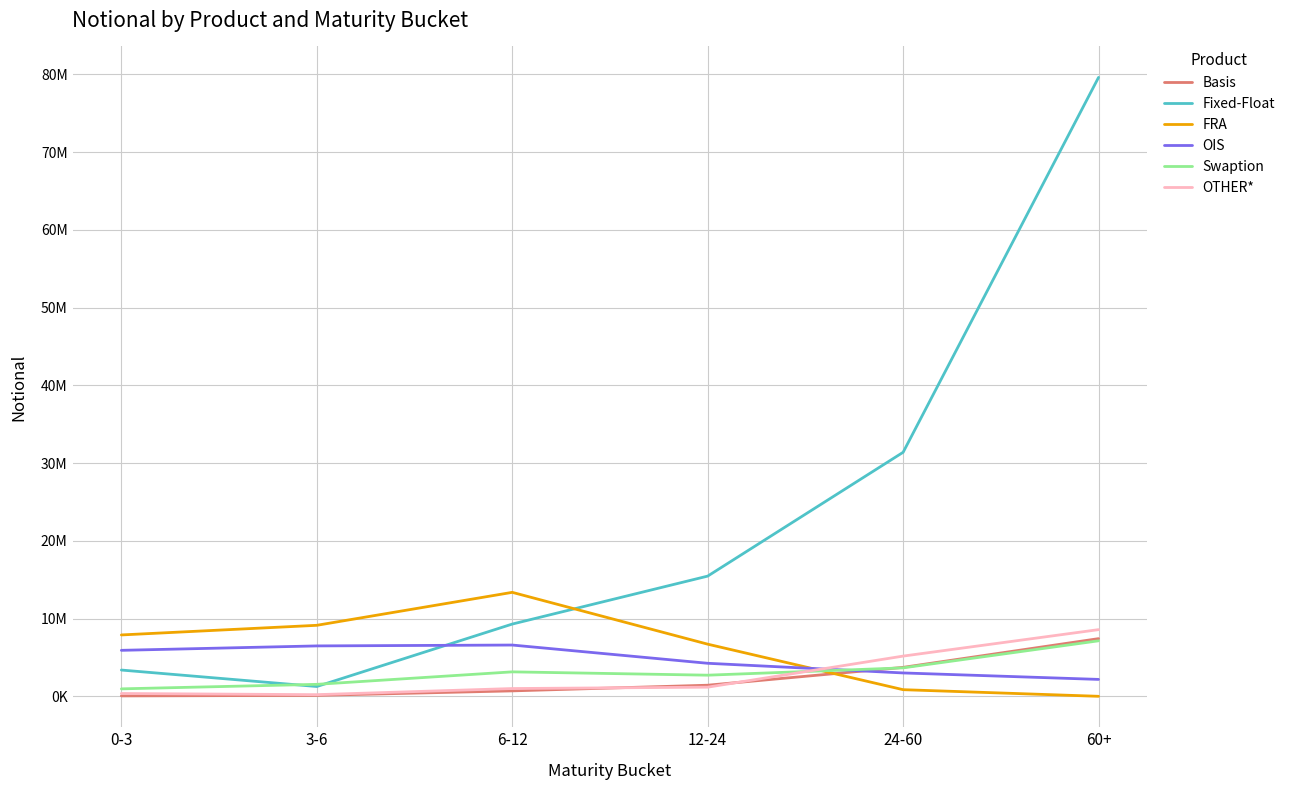

What are all the series names shown in the legend?

Basis, Fixed-Float, FRA, OIS, Swaption, OTHER*